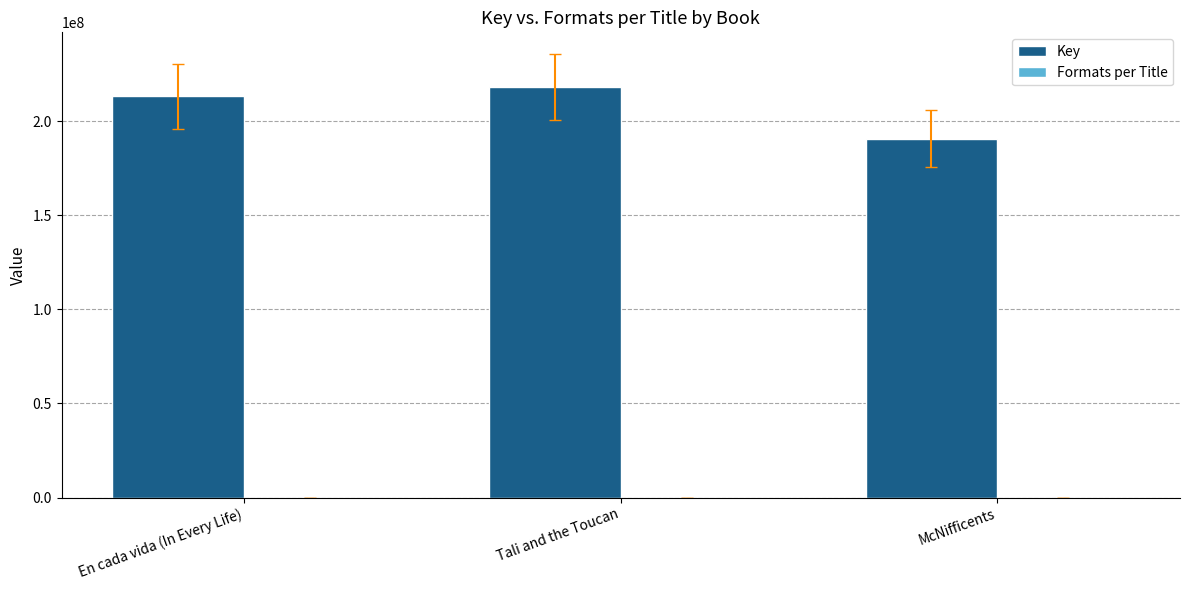

The value of Key at En cada vida (In Every Life) is 304437440. True or false?

False